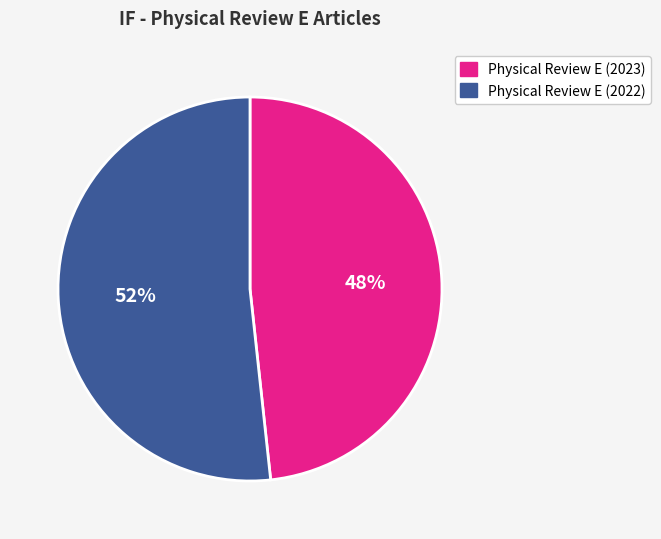

Which category has the smallest portion of the pie?

Physical Review E (2023)